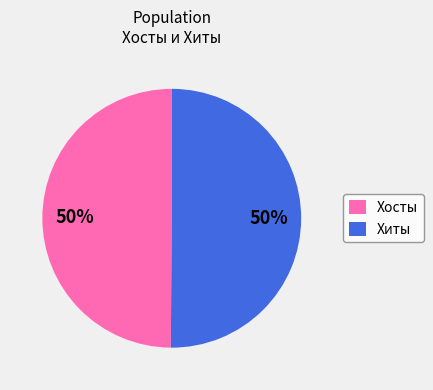

True or false: Хиты accounts for 50% of the total.

True